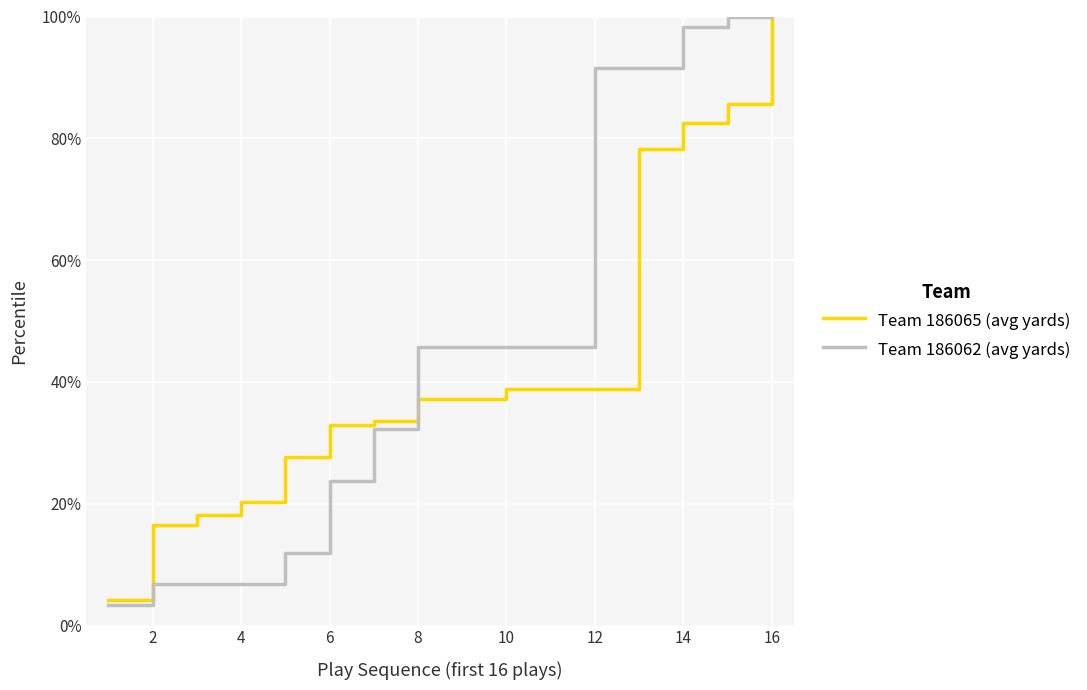

What is the highest value of the Team 186065 (avg yards) series?

100.0